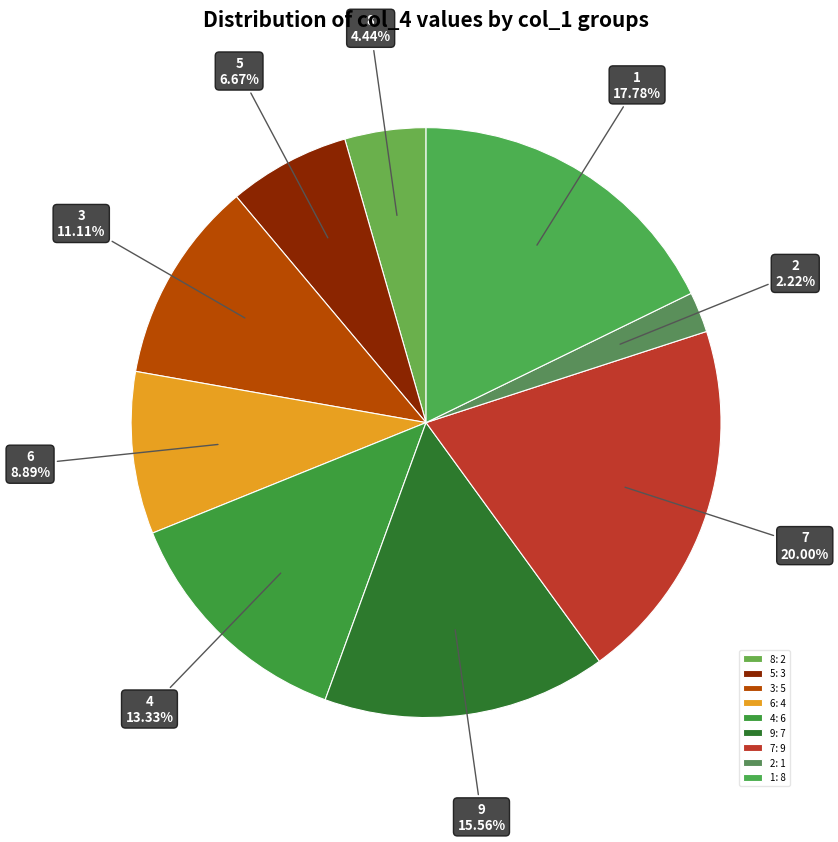

How many segments does this pie chart have?

9